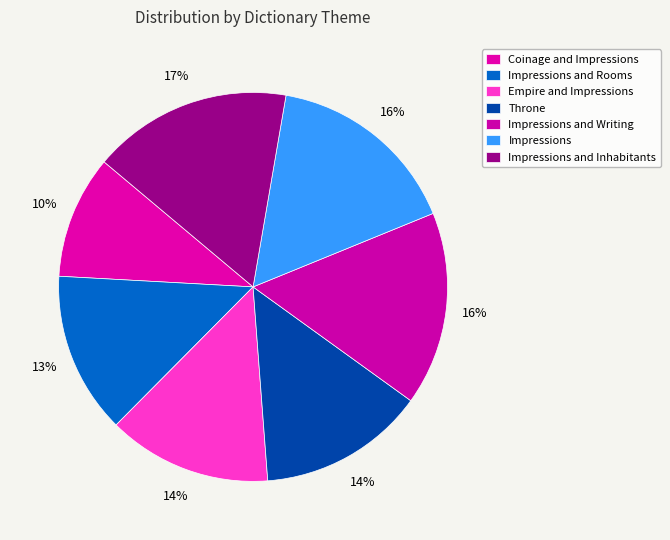

Count the number of slices in the pie.

7